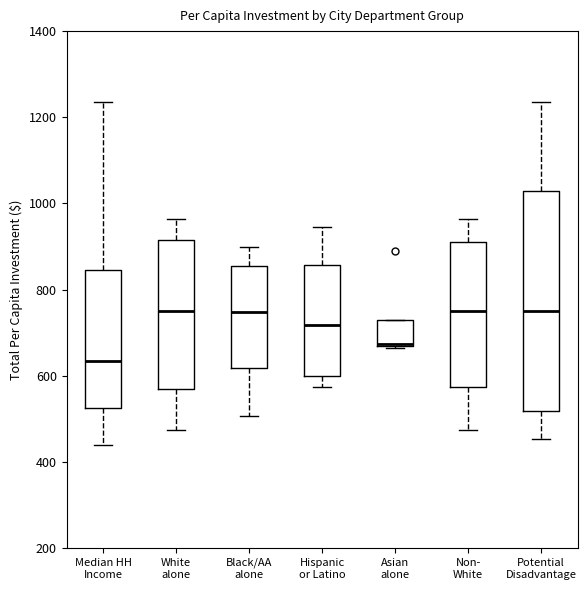

Comparing the boxes themselves (not the whiskers), which one is the tallest?

Potential Disadvantage